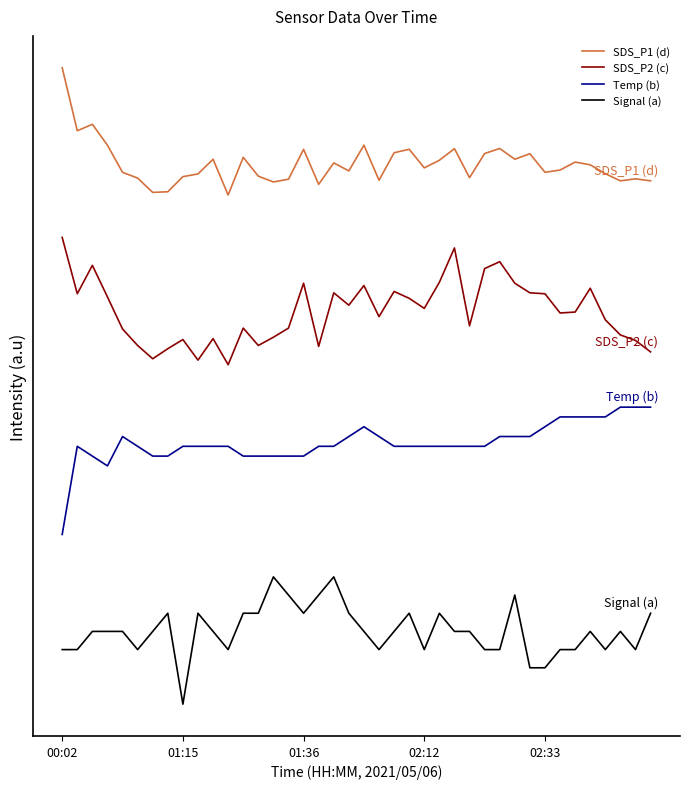

List the series in order of their peak value, highest first.

SDS_P1 (d), SDS_P2 (c), Temp (b), Signal (a)